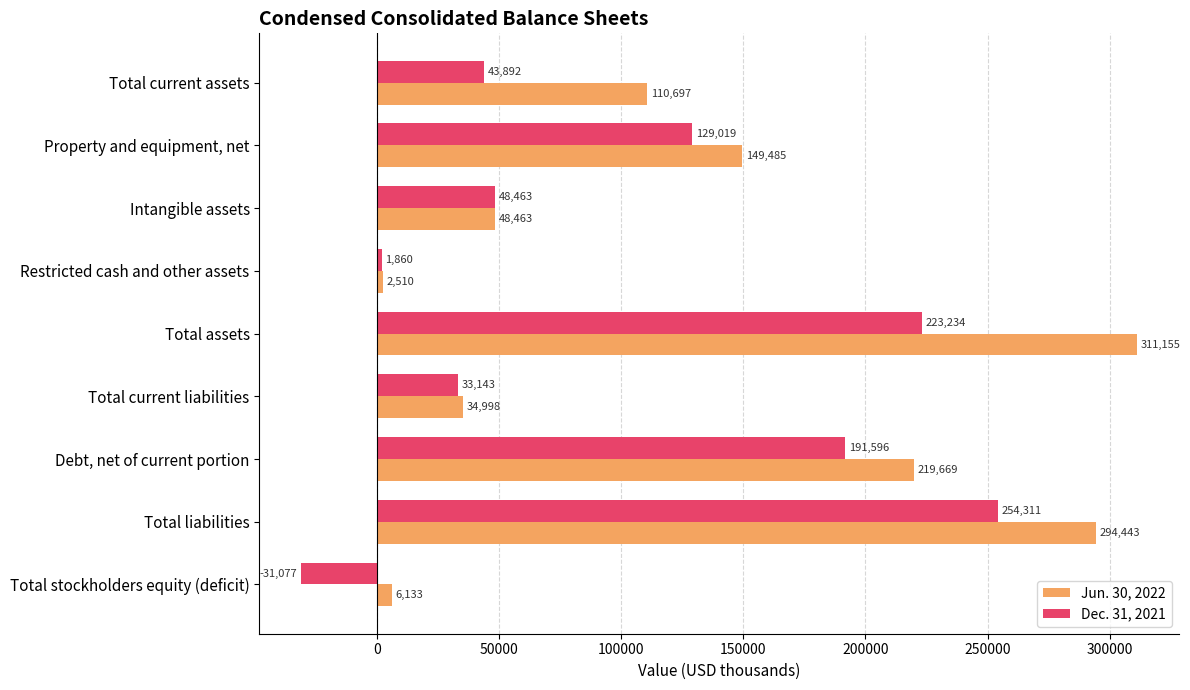

Is the value of Dec. 31, 2021 at Total stockholders equity (deficit) greater than the value of Jun. 30, 2022 at Total liabilities?

No